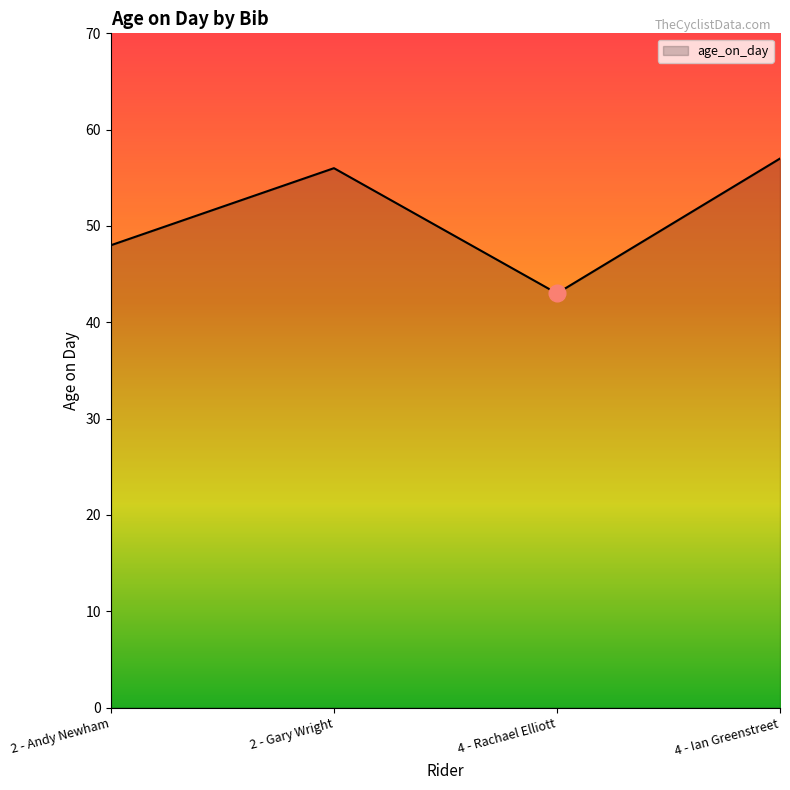

What is the ratio of the value at 2 - Gary Wright to the value at 2 - Andy Newham?

1.2